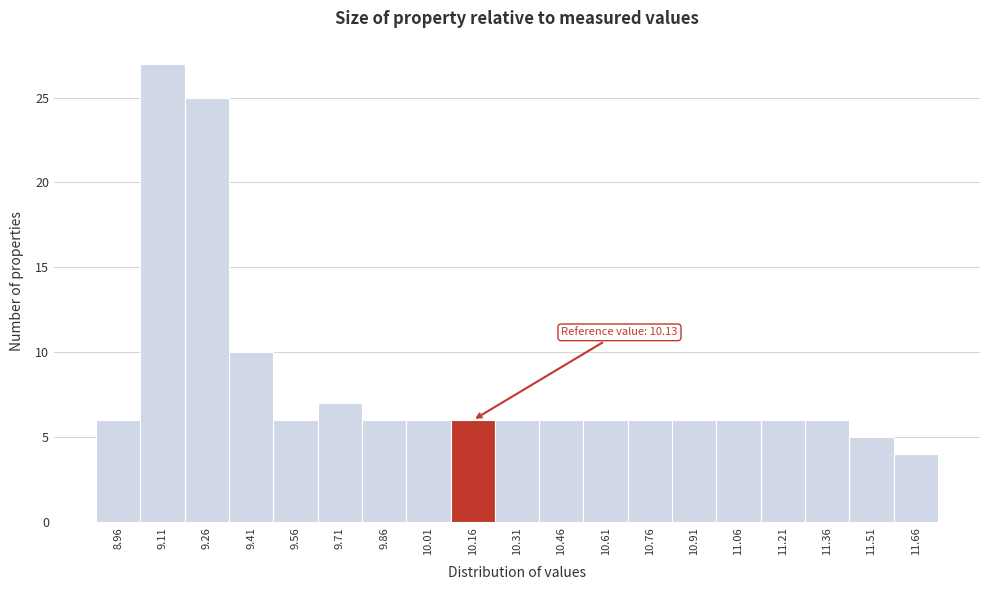

Which range on the x-axis has the tallest bar?

9.035 to 9.185